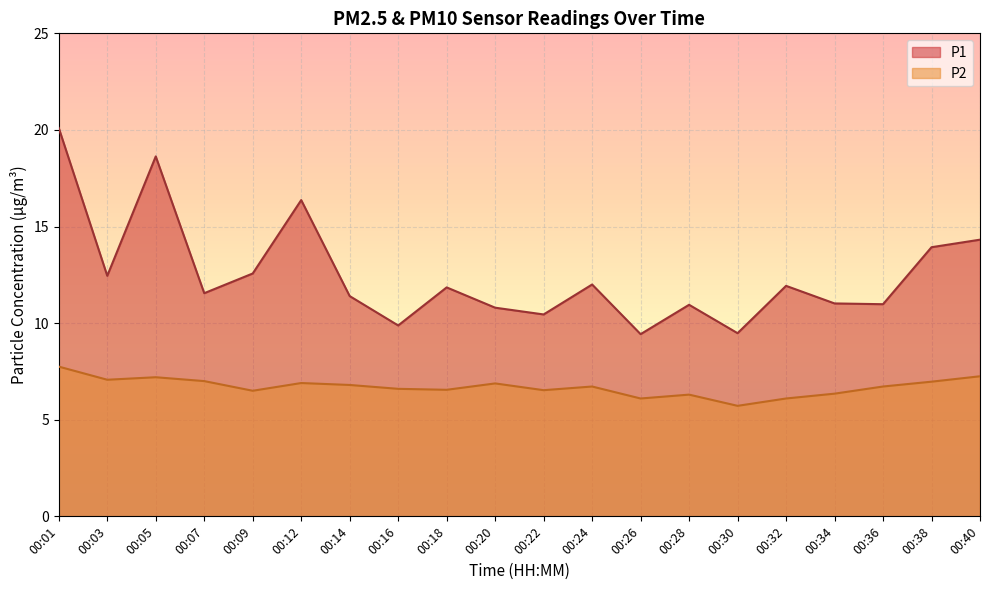

How many series are shown in this chart?

2